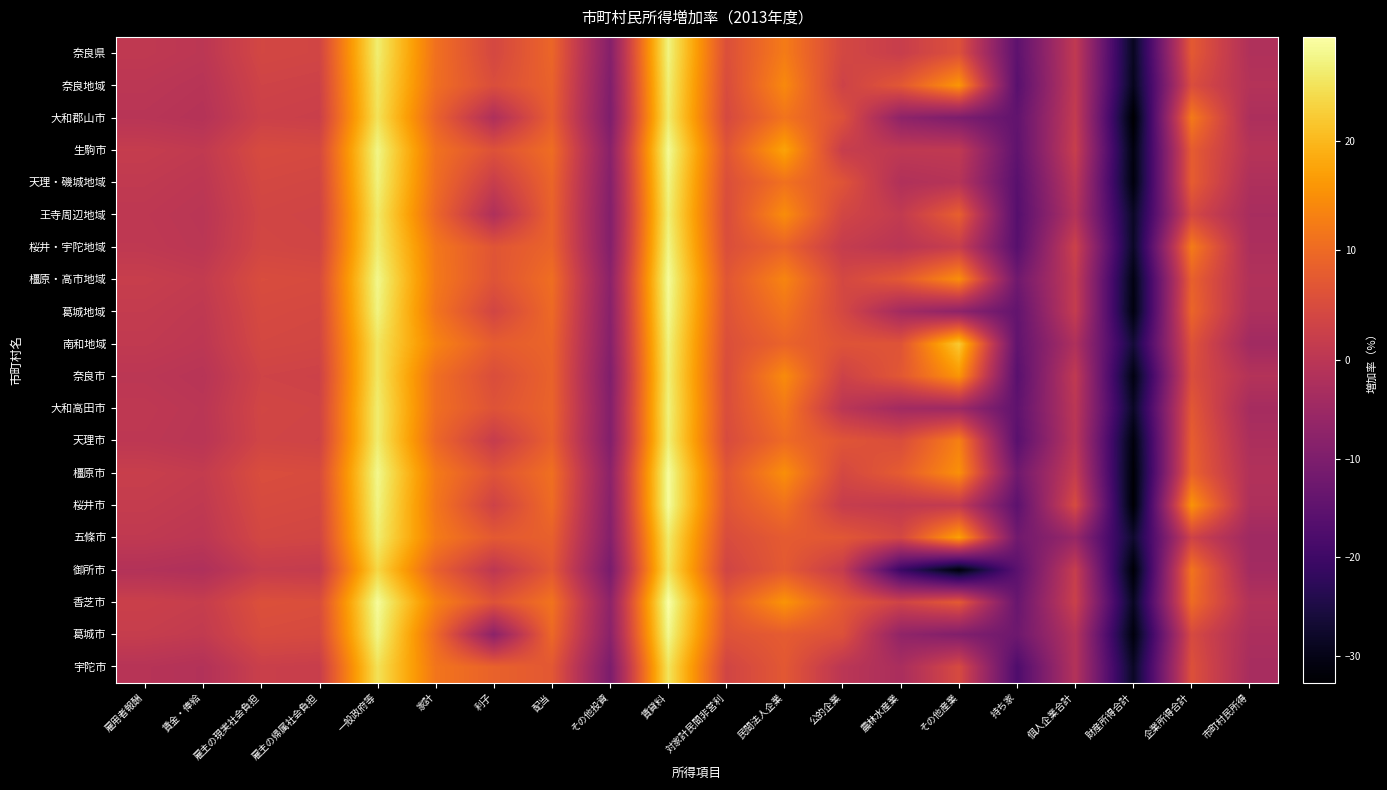

What is the total value across all series at その他投資?

-178.0